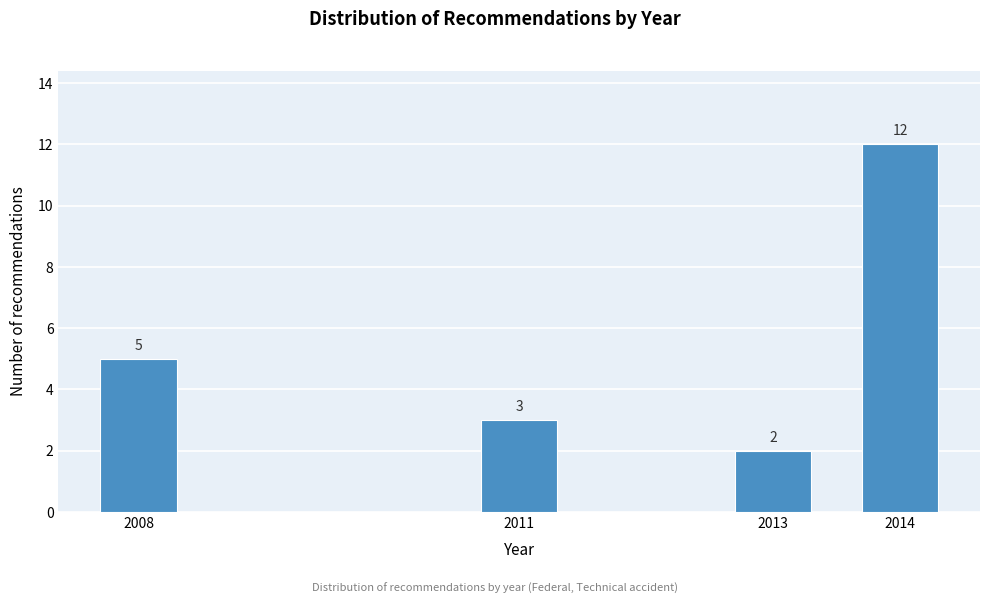

Reading left to right, transcribe all the data shown in this chart.

2008=5	2011=3	2013=2	2014=12